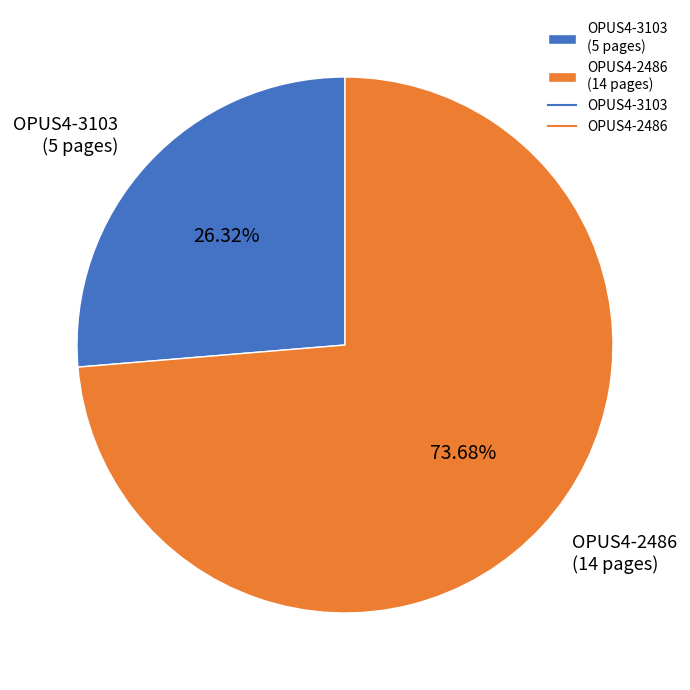

Does OPUS4-2486 represent more than half of the total?

Yes